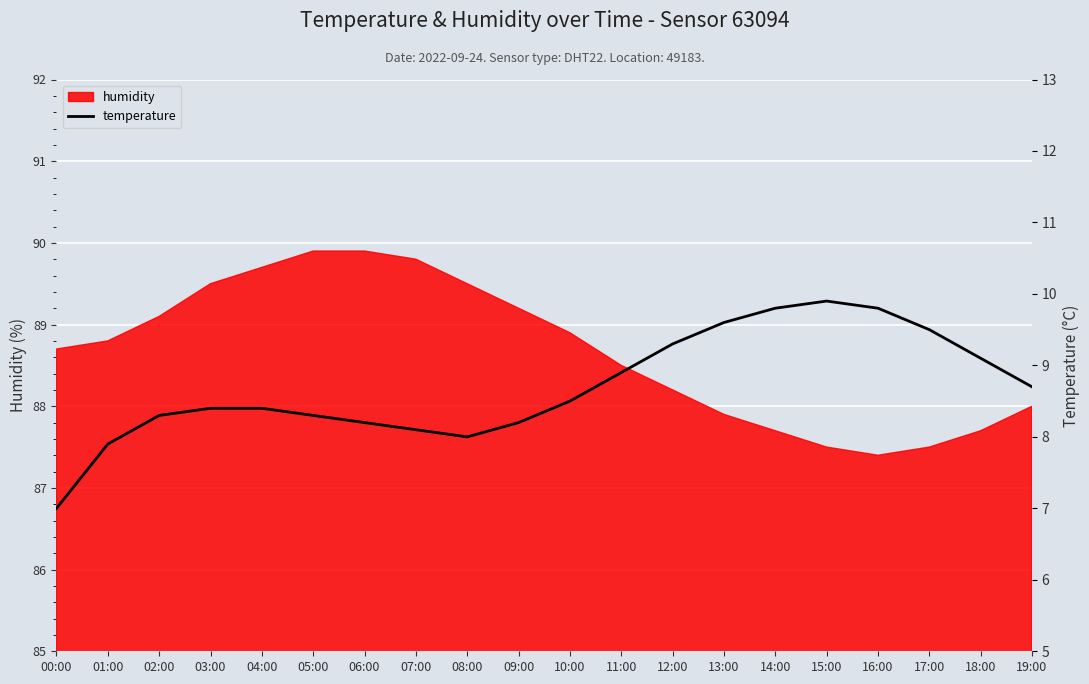

What is the label of the 9th point from the left?

08:00